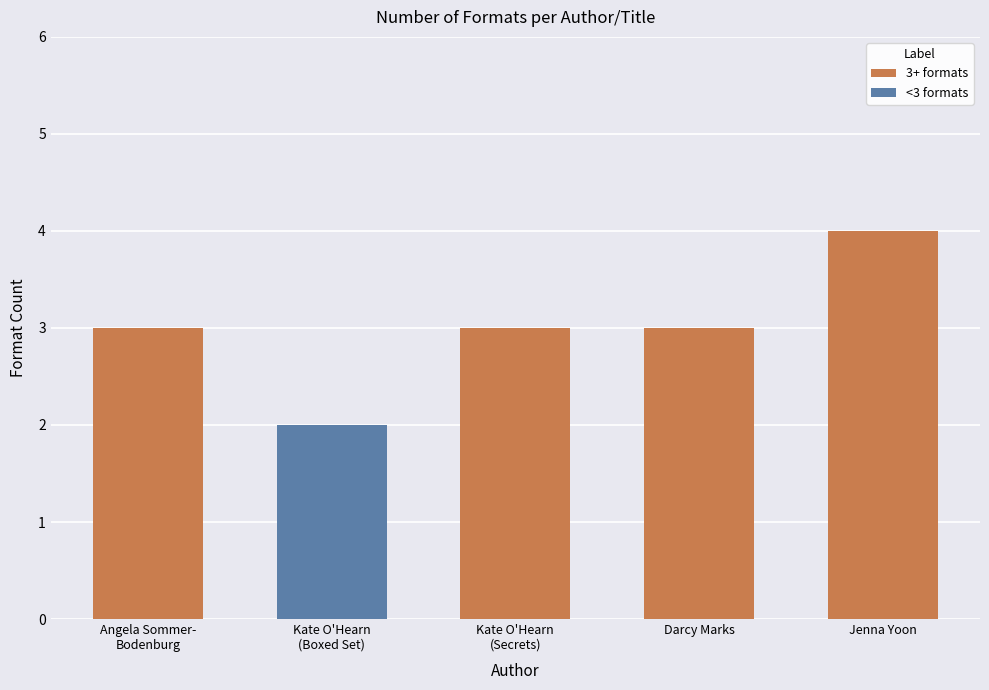

Reading right to left, what are all the values shown in this chart?

Jenna Yoon (176706633)=4	Darcy Marks (174541904)=3	Kate O Hearn (85851766) Secrets=3	Kate O Hearn (85851766) Boxed=2	Angela Sommer-Bodenburg (1333641)=3